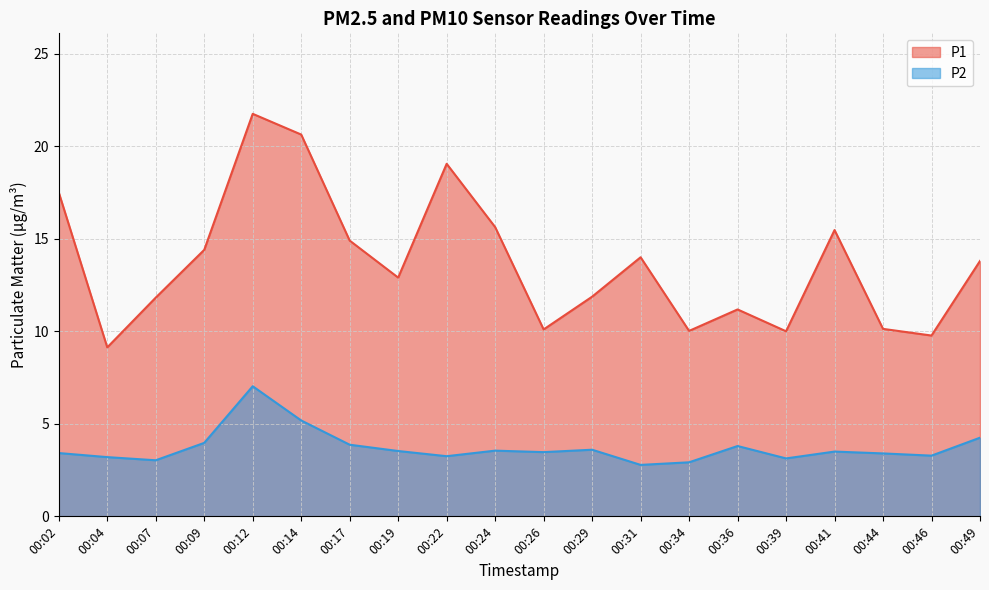

True or false: P2 and P1 intersect in this chart.

False